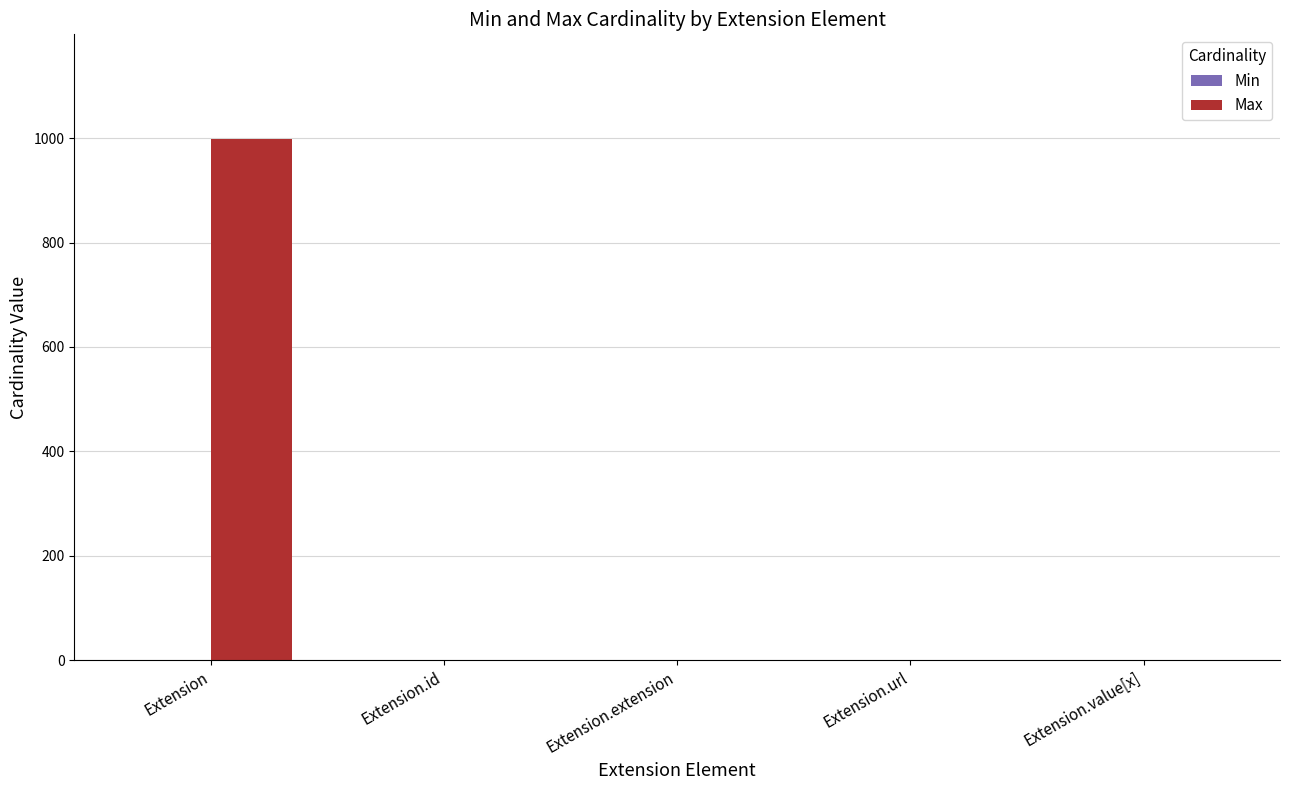

Is it true that Max equals 586 at Extension.extension?

False